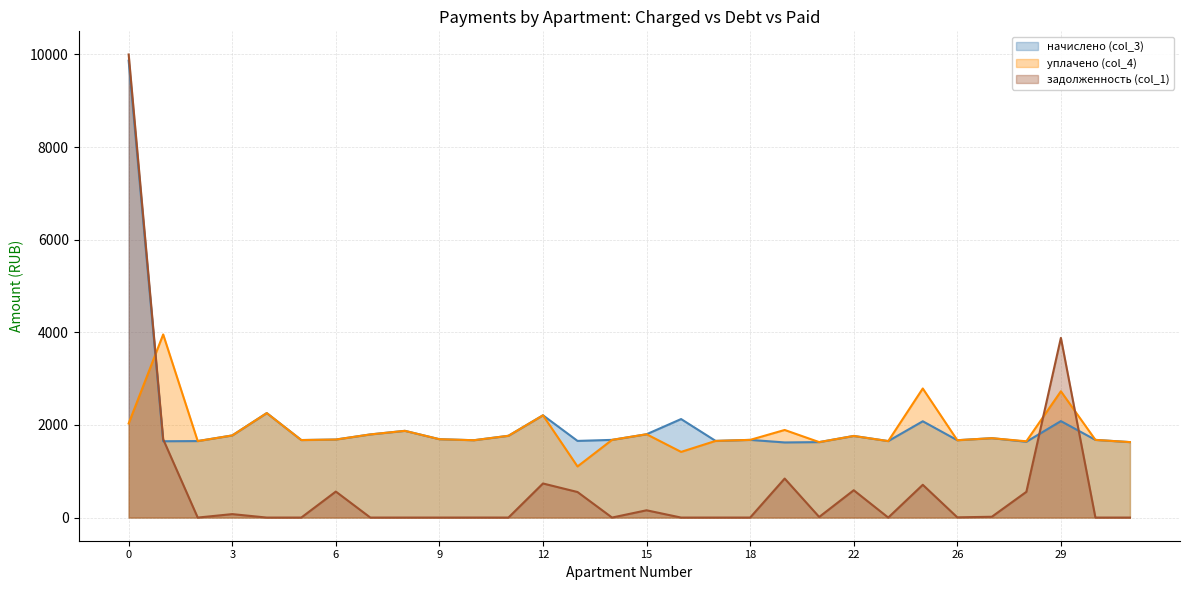

Is it true that уплачено (col_4) equals 1795.6 at 7?

True